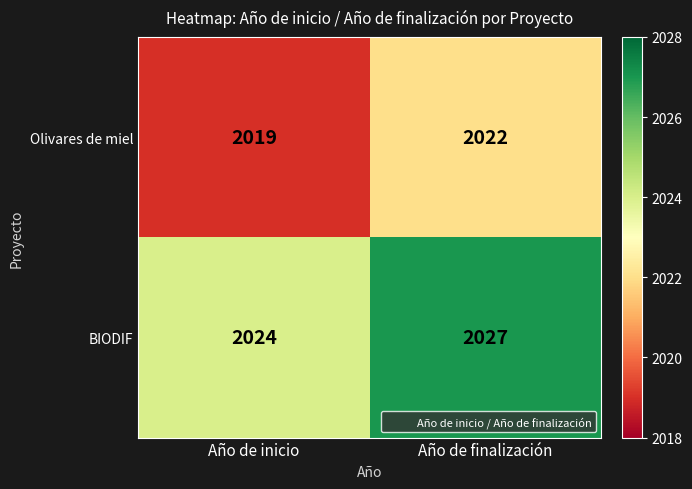

Reading right to left, list all the values displayed in this chart.

Olivares de miel: Año de finalización=2022	Año de inicio=2019
BIODIF: Año de finalización=2027	Año de inicio=2024